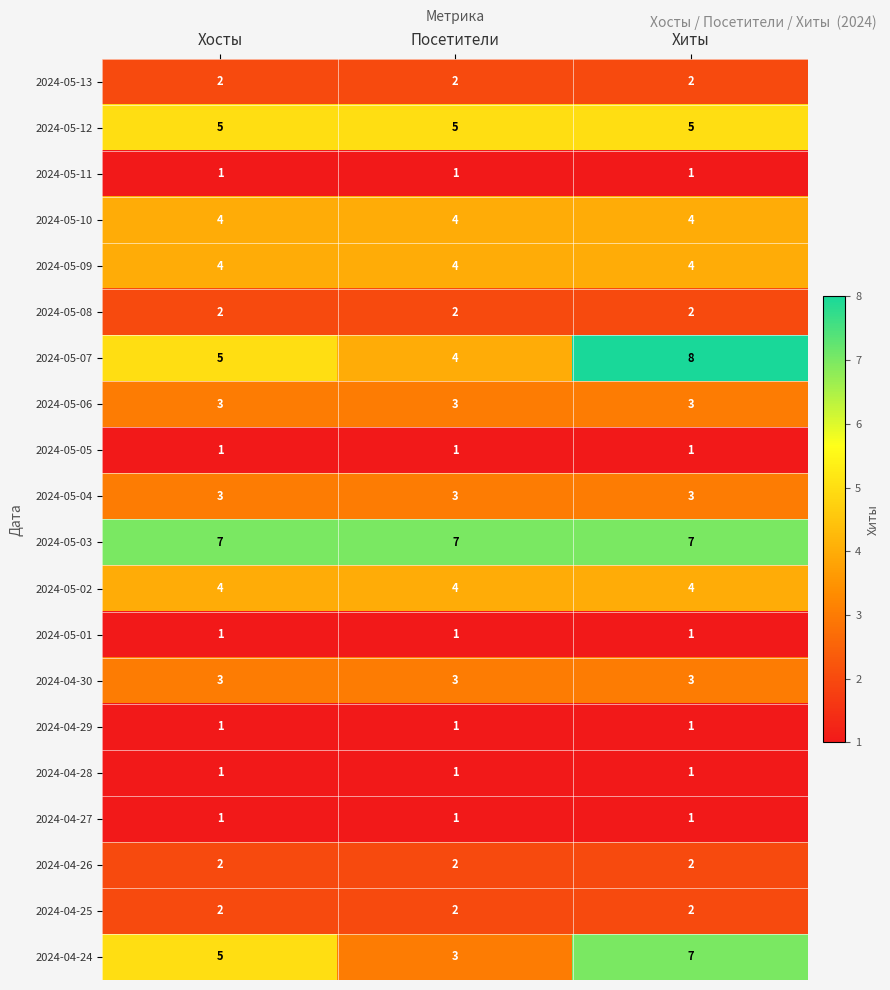

What is the difference between the highest and lowest values at Хиты?

7